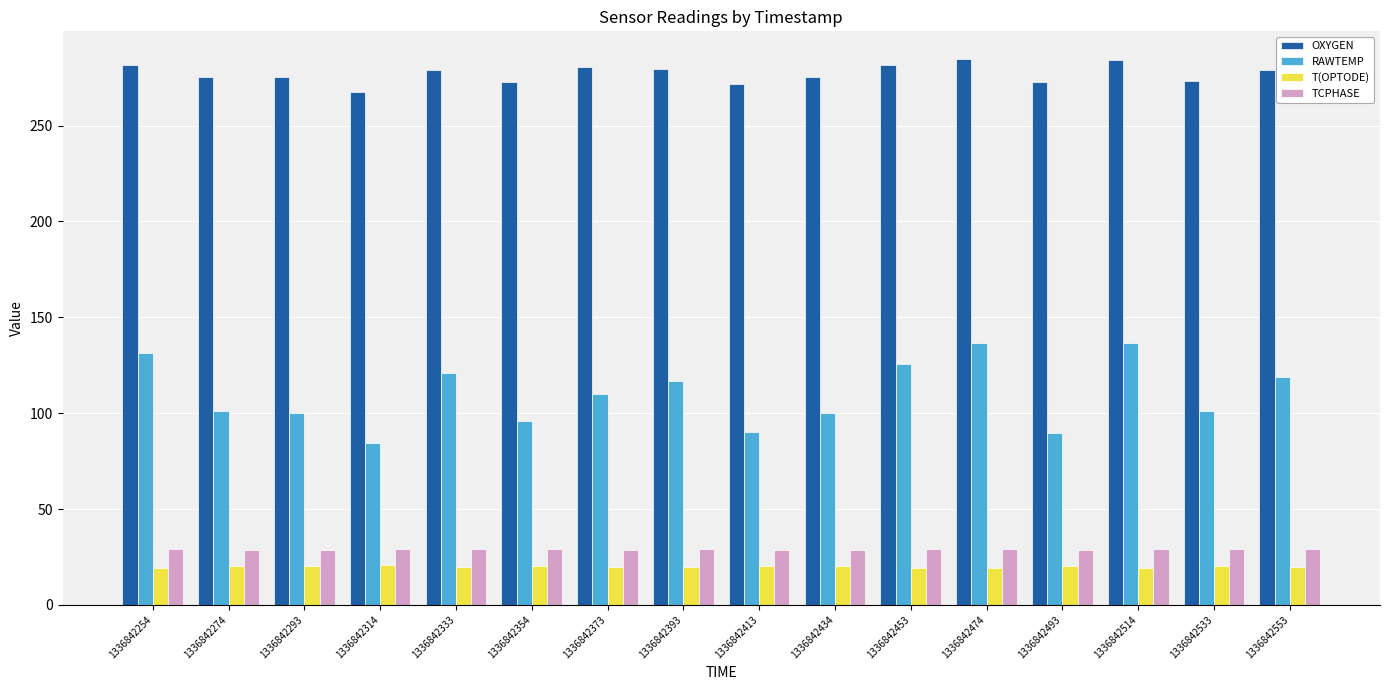

What is the difference between the highest and lowest values at 1336842474?

265.9